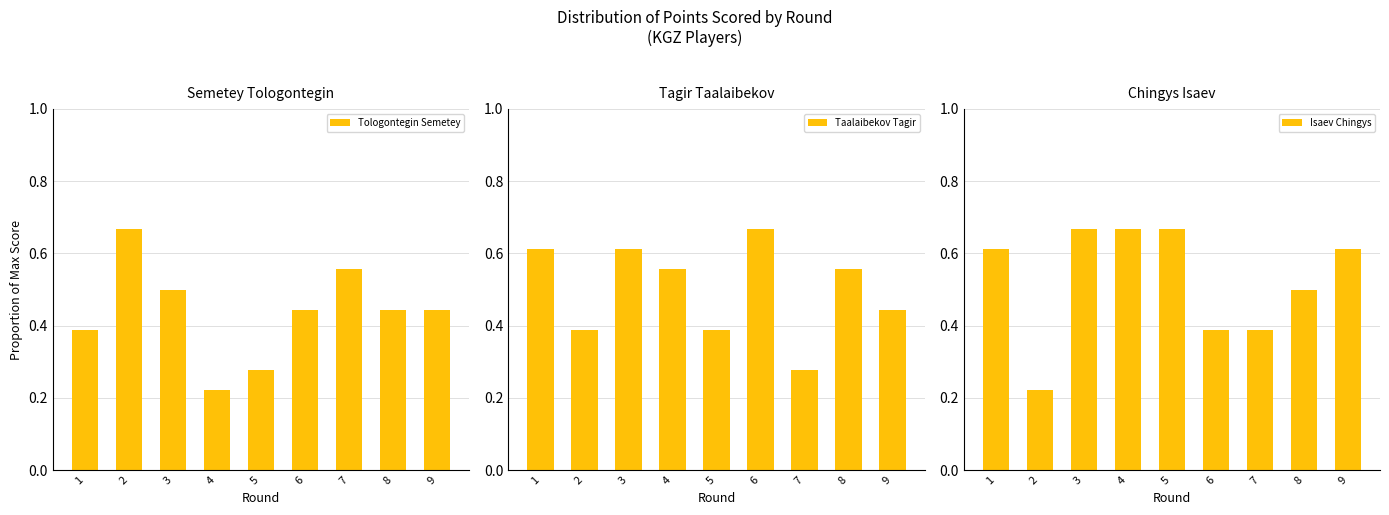

What is the smallest value displayed?

0.2